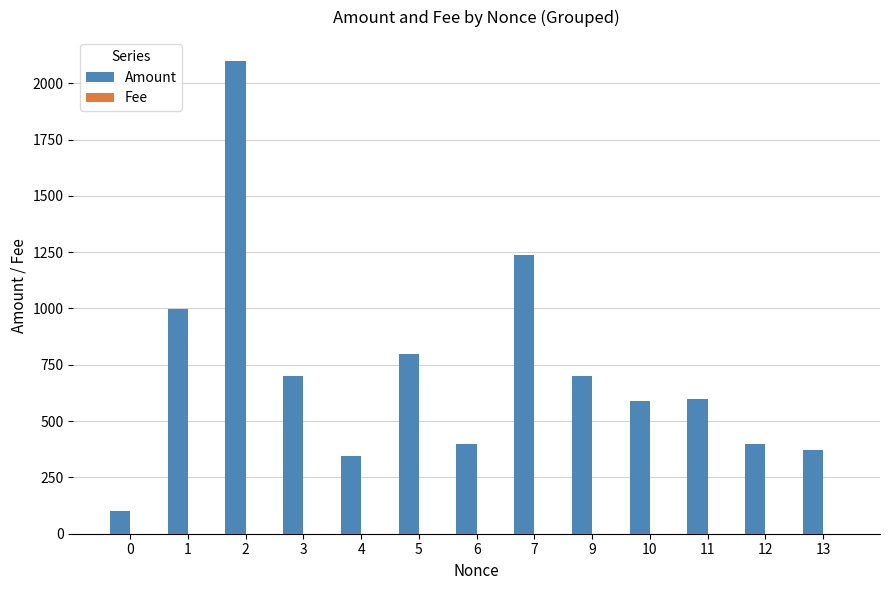

The value of Amount at 7 is 1235.5. True or false?

True